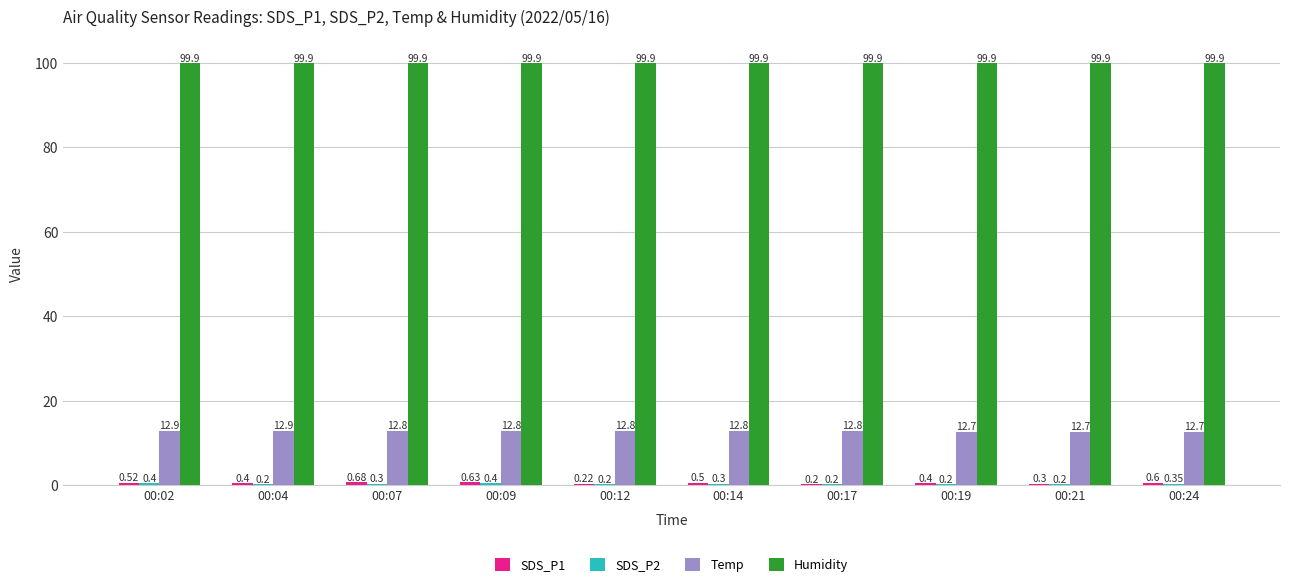

Between 00:04 and 00:21, which series saw the biggest shift?

Temp